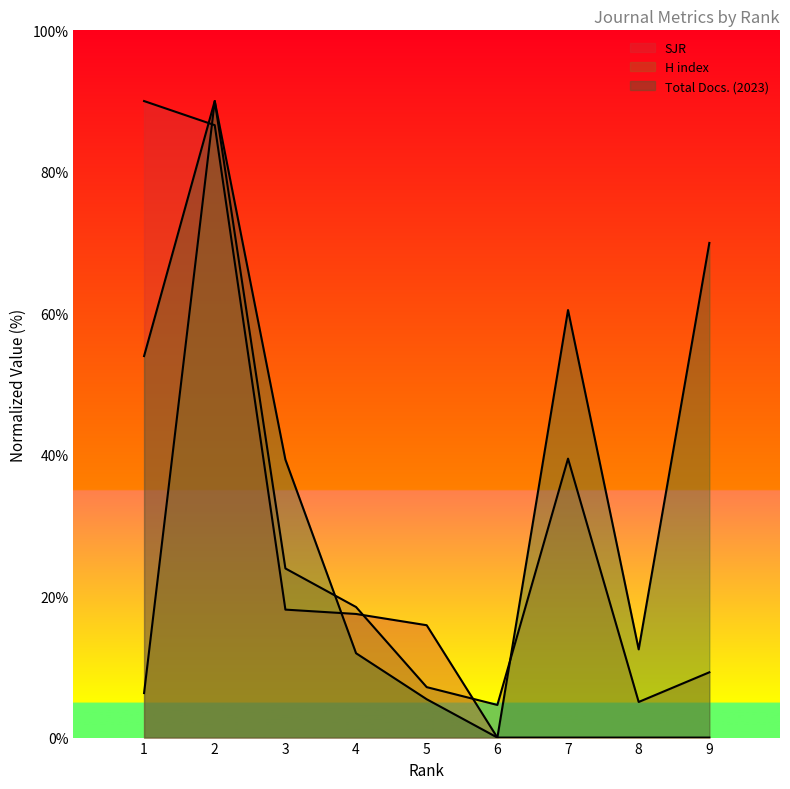

How many data points does each series have?

9